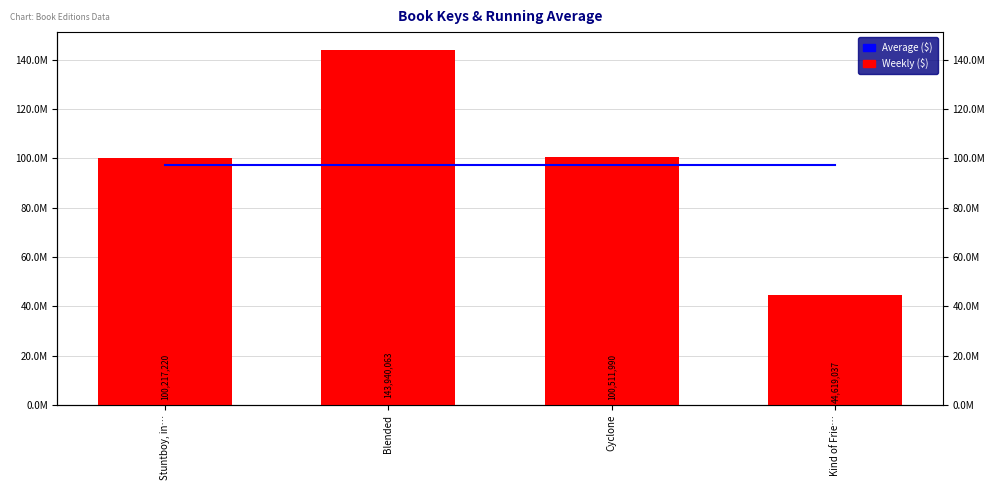

Reading left to right, extract all data points from this chart.

Average ($): Stuntboy, in…=97312077.5	Blended=97312077.5	Cyclone=97312077.5	Kind of Frie…=97312077.5
Weekly ($): Stuntboy, in…=100217220.0	Blended=143940063.0	Cyclone=100511990.0	Kind of Frie…=44619037.0